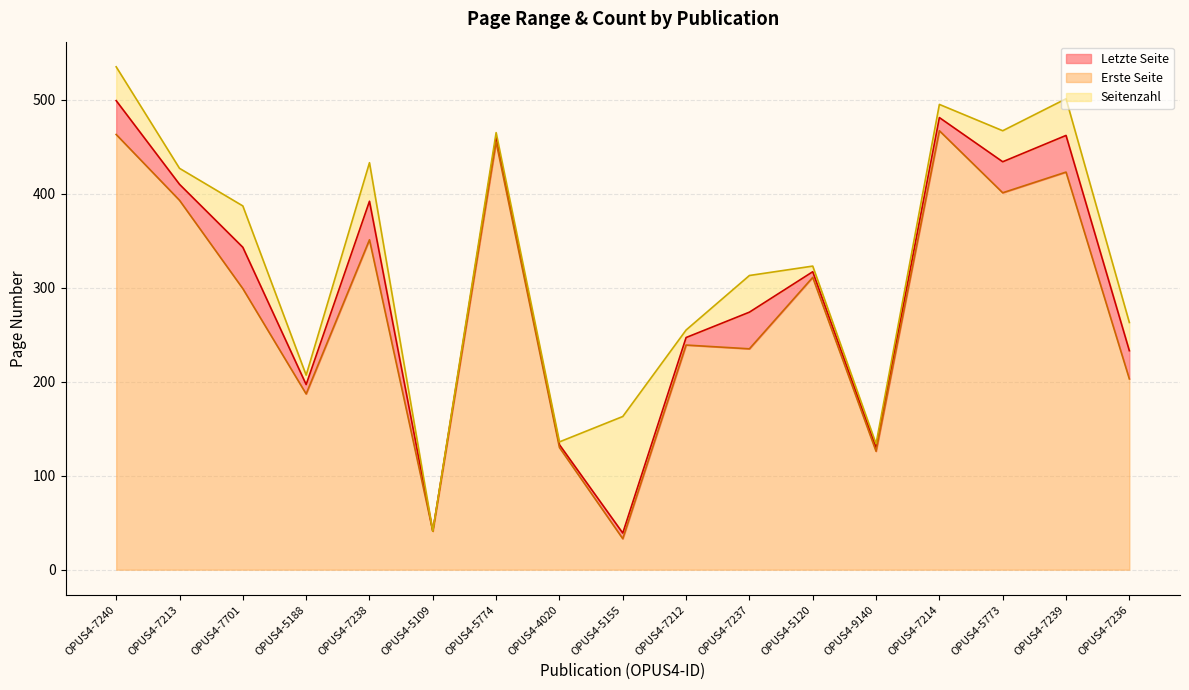

What is the highest value of the Erste Seite series?

467